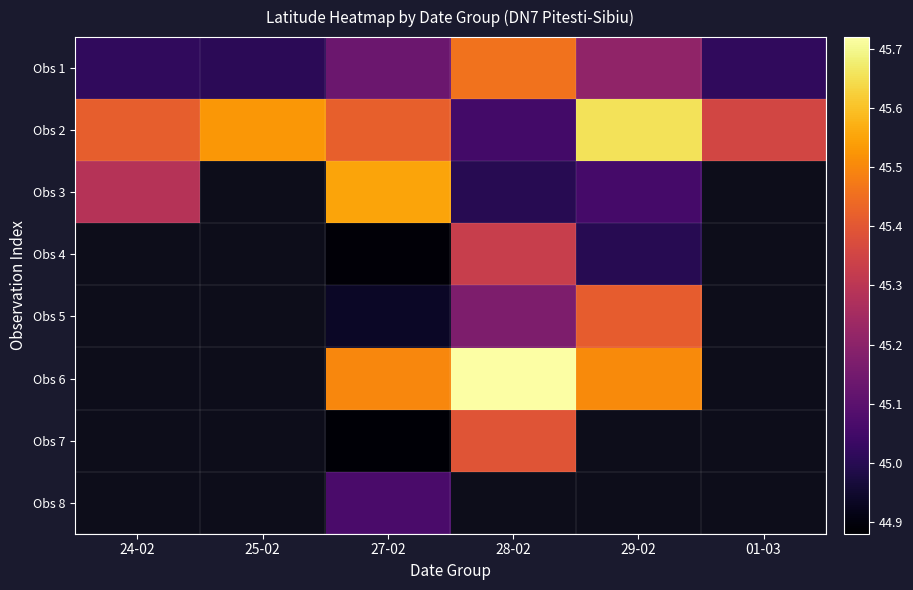

The Obs 7 series shows 44.9 at 27-02. True or false?

True